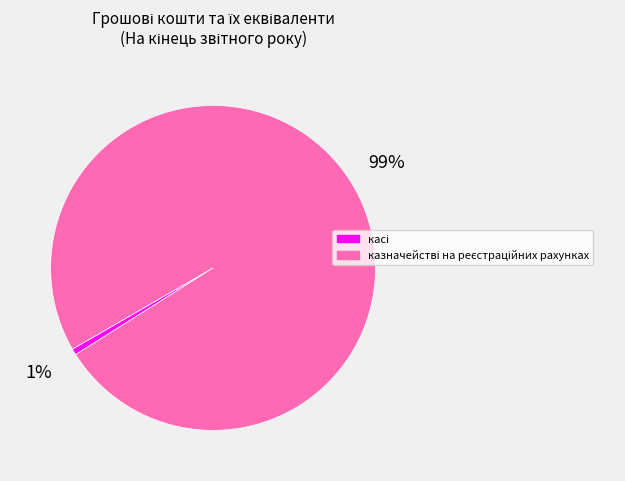

To the nearest percent, what is the average slice percentage?

50%